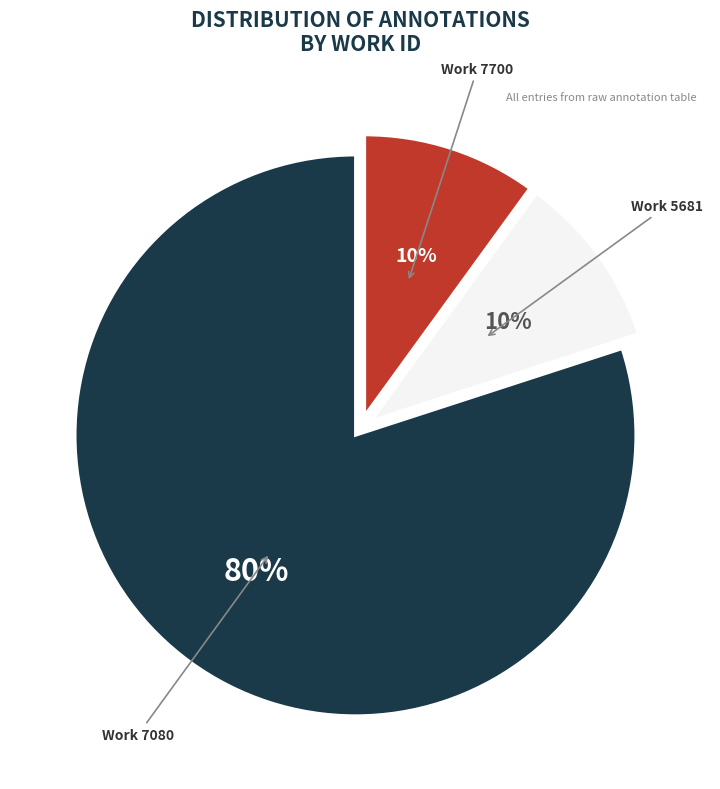

To the nearest percent, what is the difference between the largest and smallest slice percentages?

70%